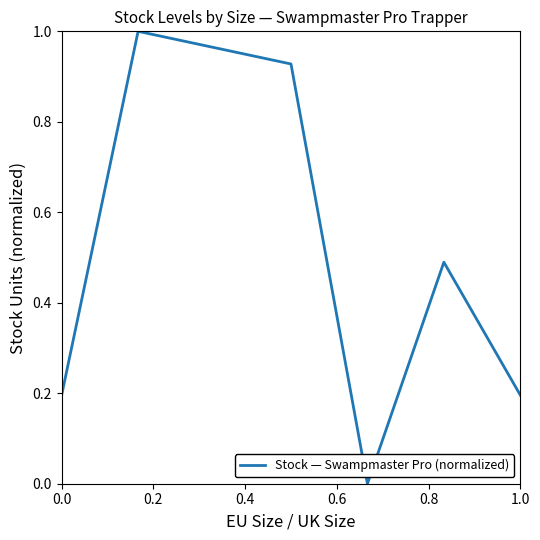

What is the difference between the maximum and second lowest values?

0.8